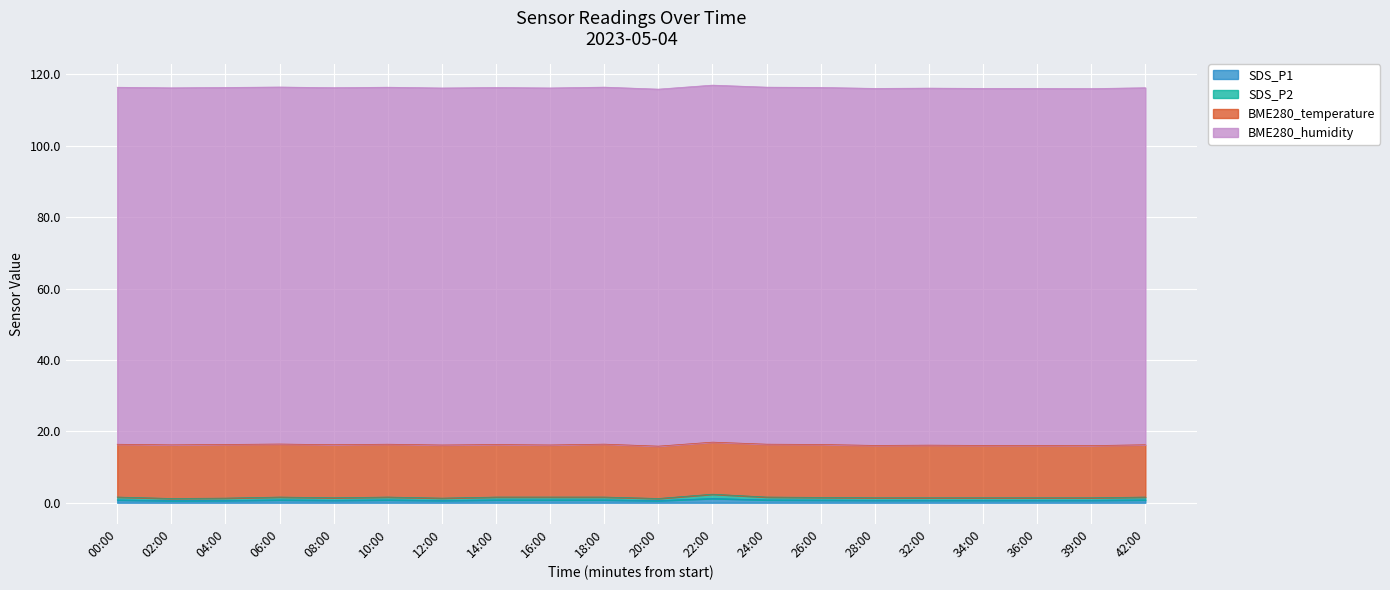

True or false: SDS_P1 has a value of 0.8 at 14:00.

True